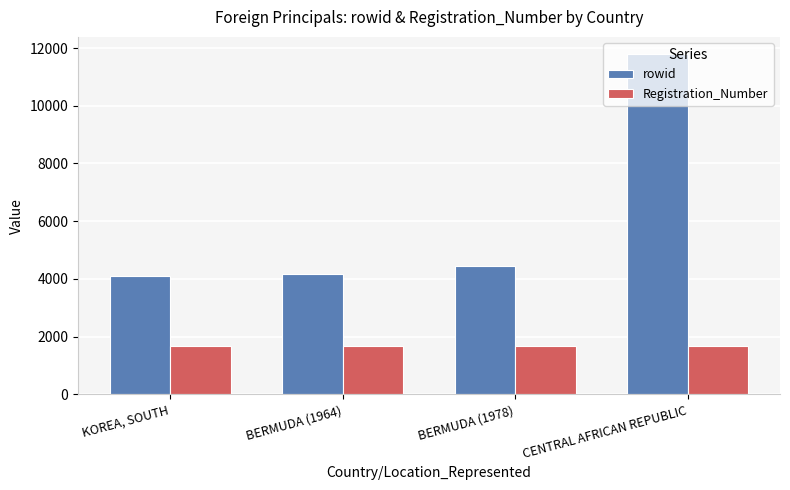

At how many categories does at least one series exceed 2315?

4